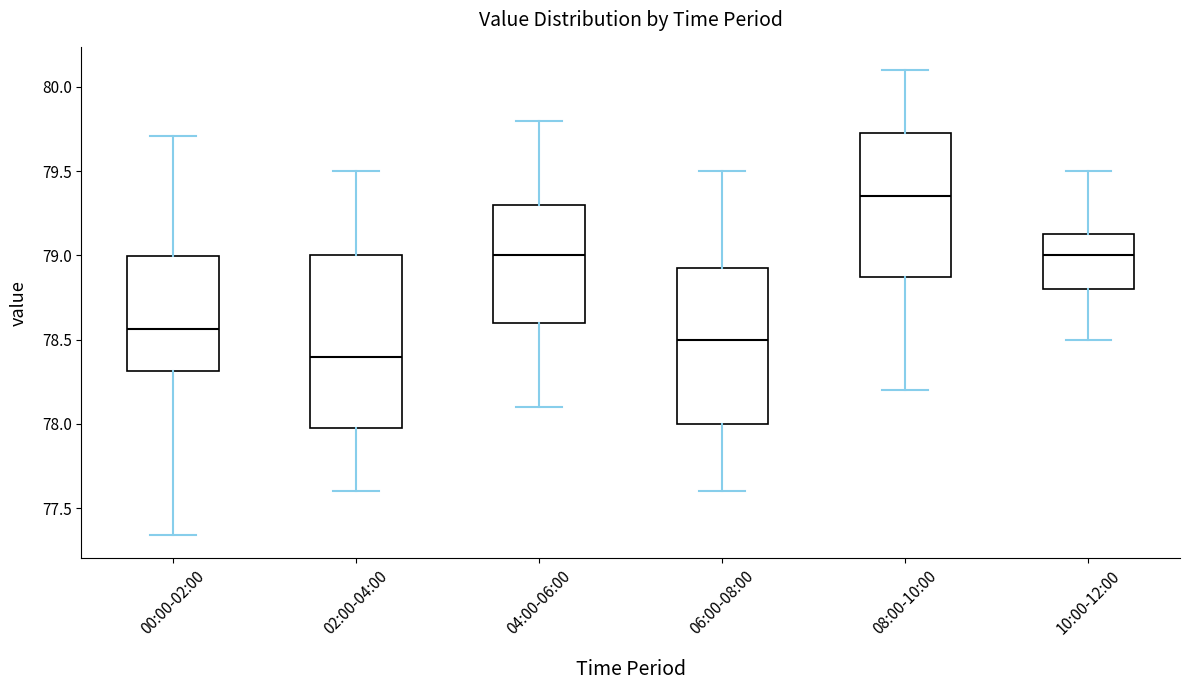

Where is the upper edge of the box for 00:00-02:00 on the y-axis? The values are not printed on the chart, so give them approximately, as read against the axis.

79.00